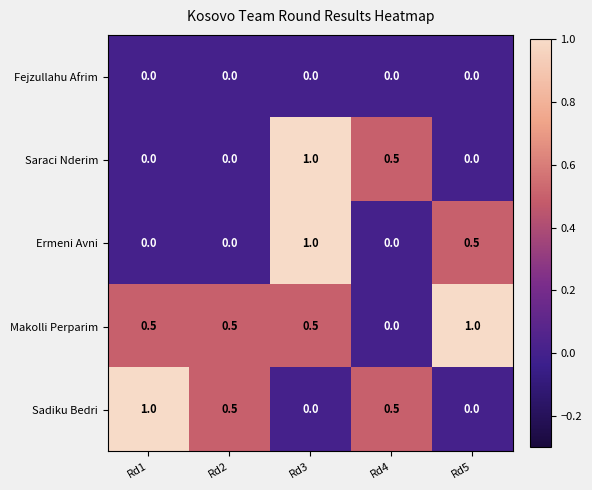

What is the maximum value shown in the chart?

1.0